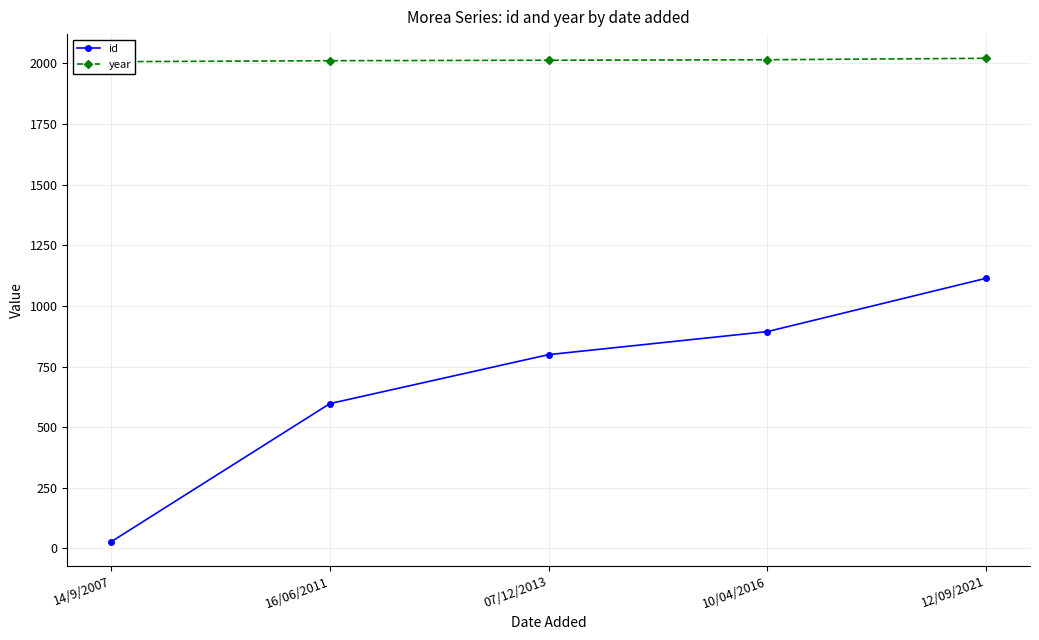

List the labels in order of year value, largest first.

12/09/2021, 10/04/2016, 07/12/2013, 16/06/2011, 14/9/2007